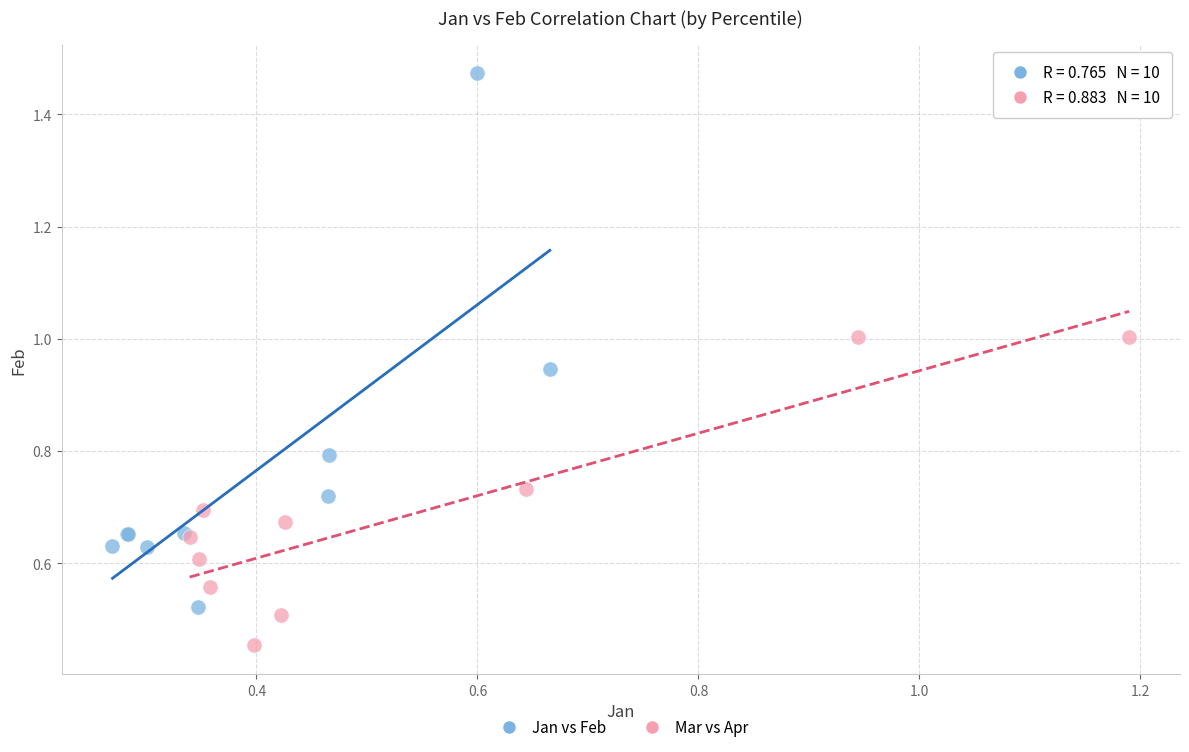

Which series contains the lowest Y value?

Mar vs Apr